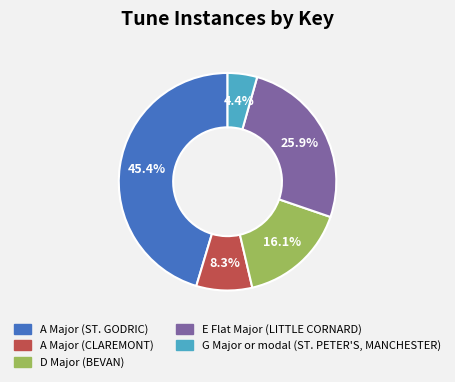

To the nearest percent, what is the difference between the A Major (CLAREMONT) and G Major or modal (ST. PETER'S, MANCHESTER) slice percentages?

4%